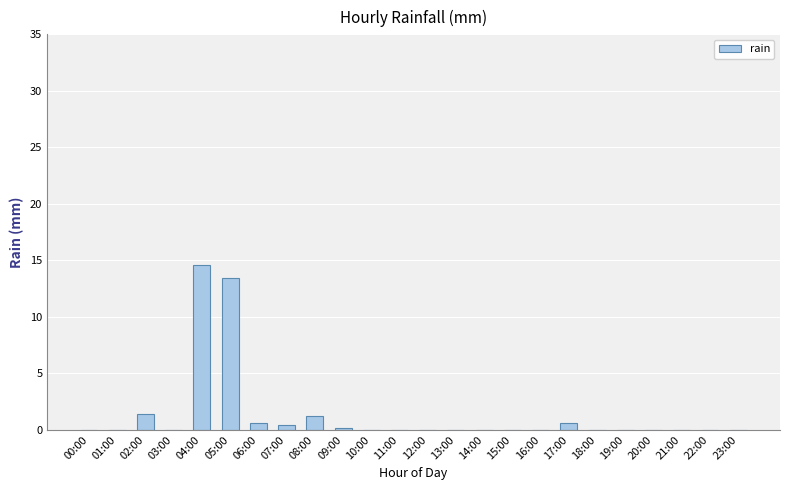

True or false: the data shows 6.8 at 16:00.

False